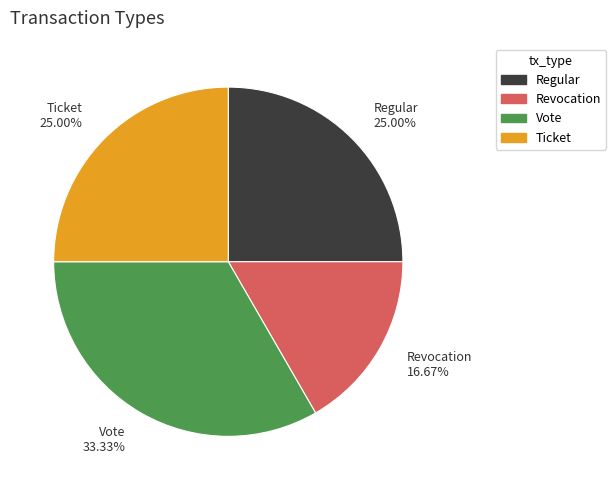

Is it true that Ticket is 25% of the pie?

True